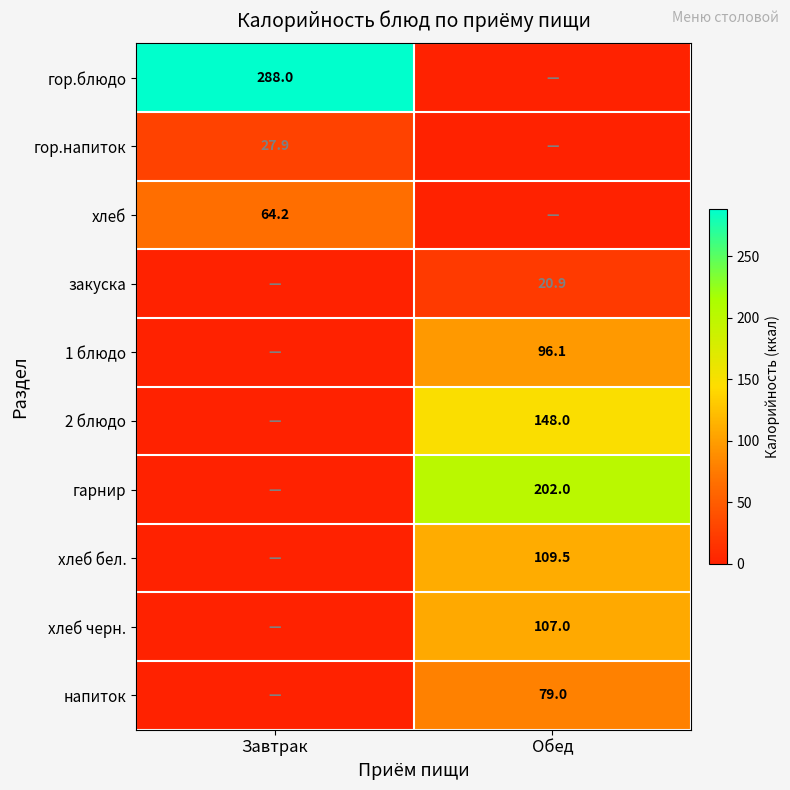

Is the value of гор.блюдо at Завтрак greater than the value of 2 блюдо at Обед?

Yes